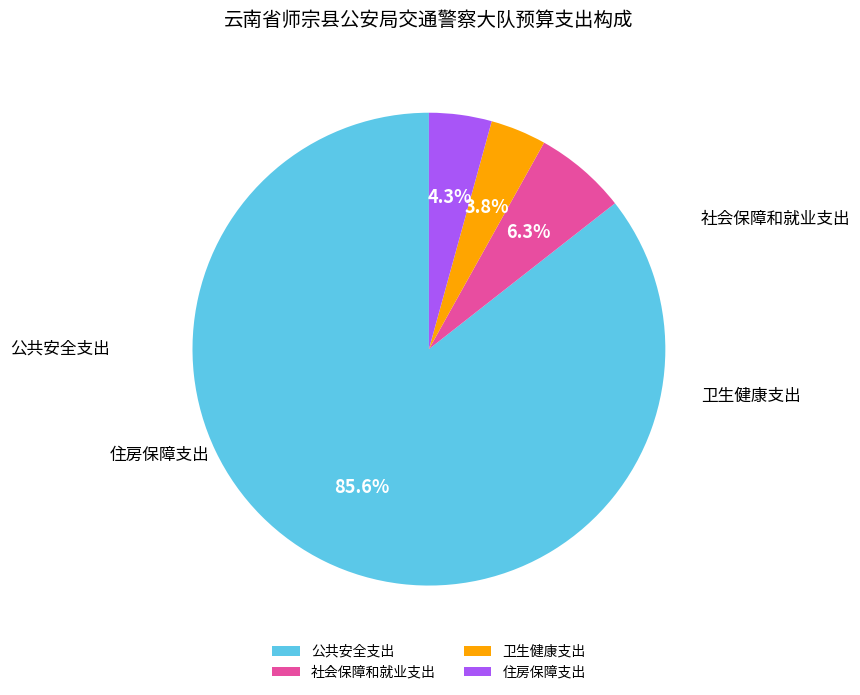

Combined, what portion of the pie is 公共安全支出 and 卫生健康支出?

89.4%